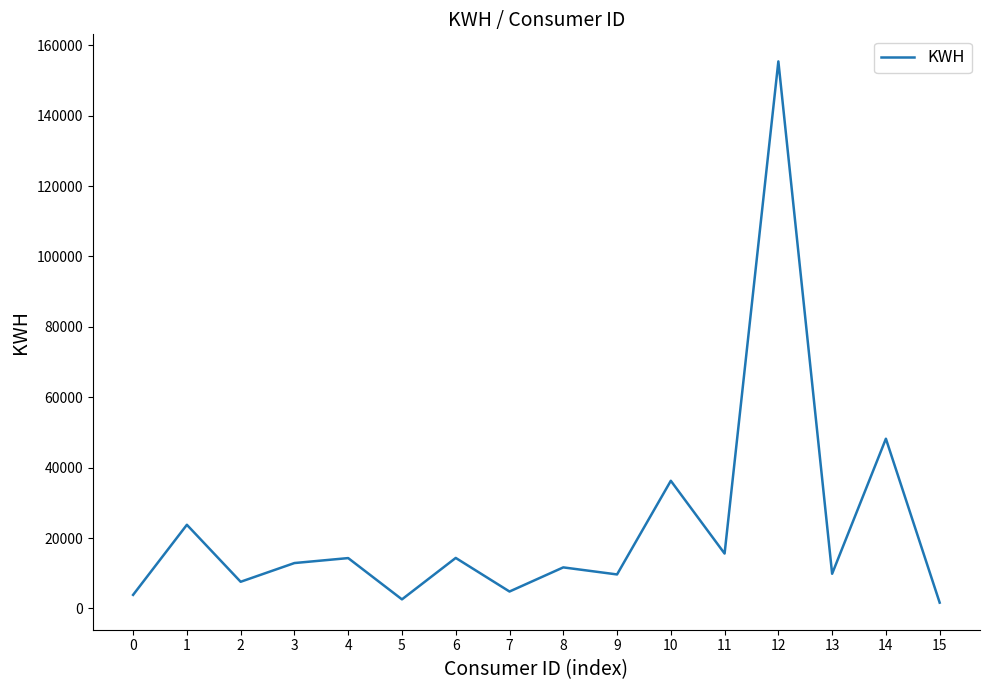

What is the difference between the values at 10 and 7?

31462